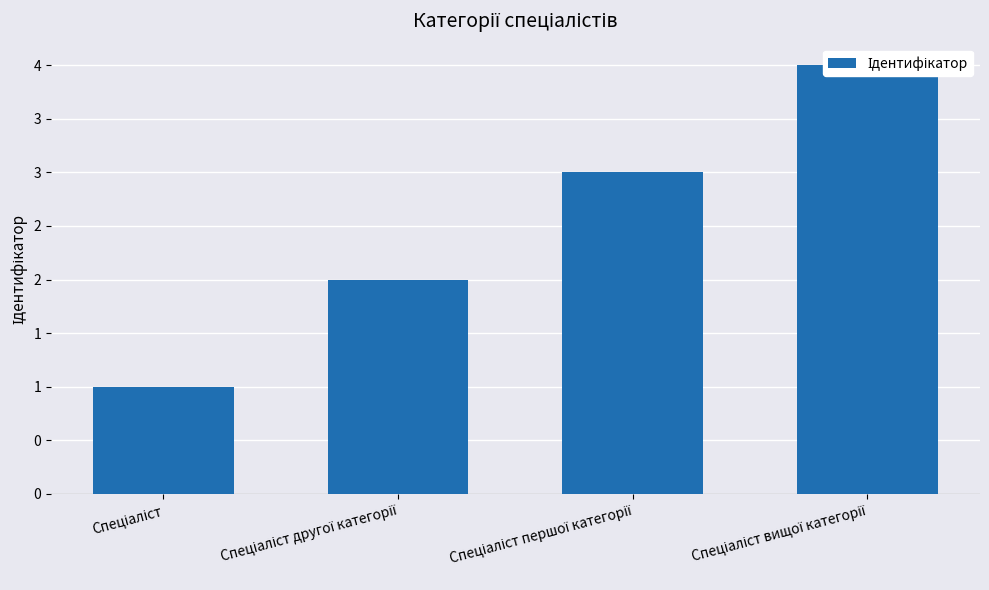

At which label does the data first exceed 3?

Спеціаліст вищої категорії